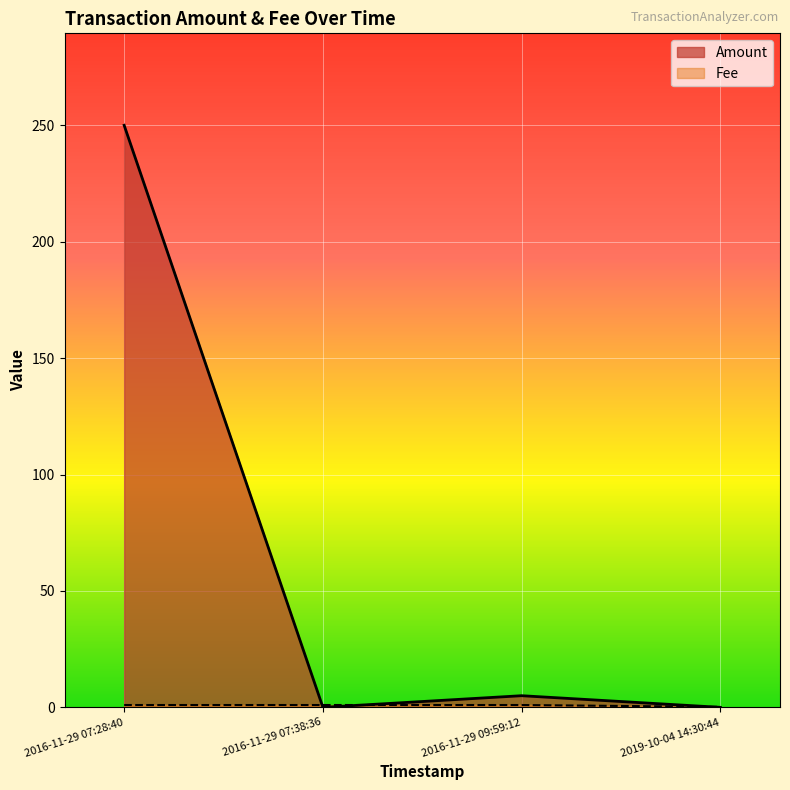

How many data points in Amount are less than 5?

2